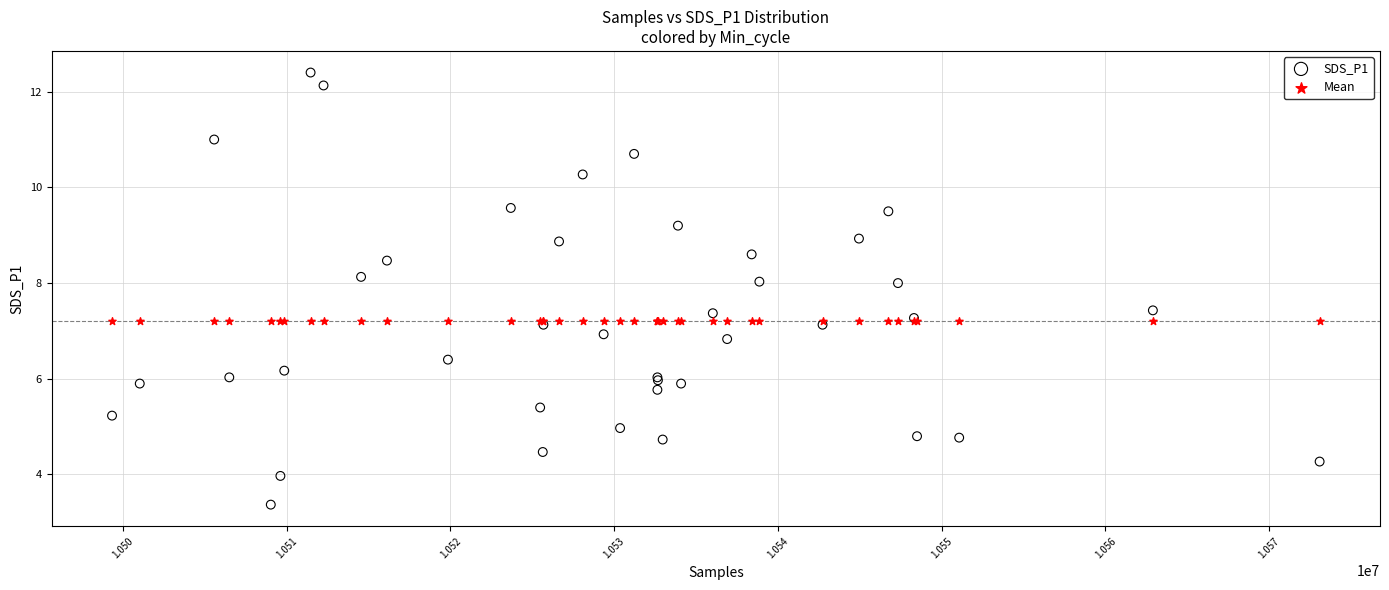

Which series contains the lowest Y value?

SDS_P1